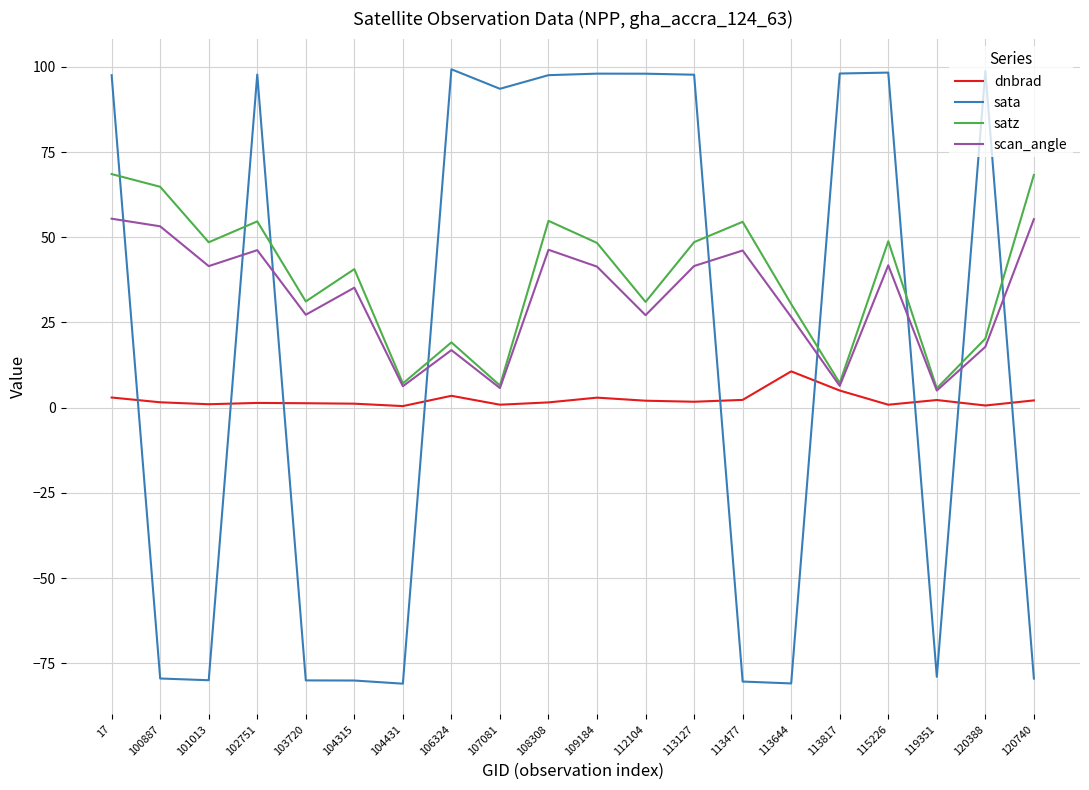

What is the approximate value of dnbrad at 113817?

5.0